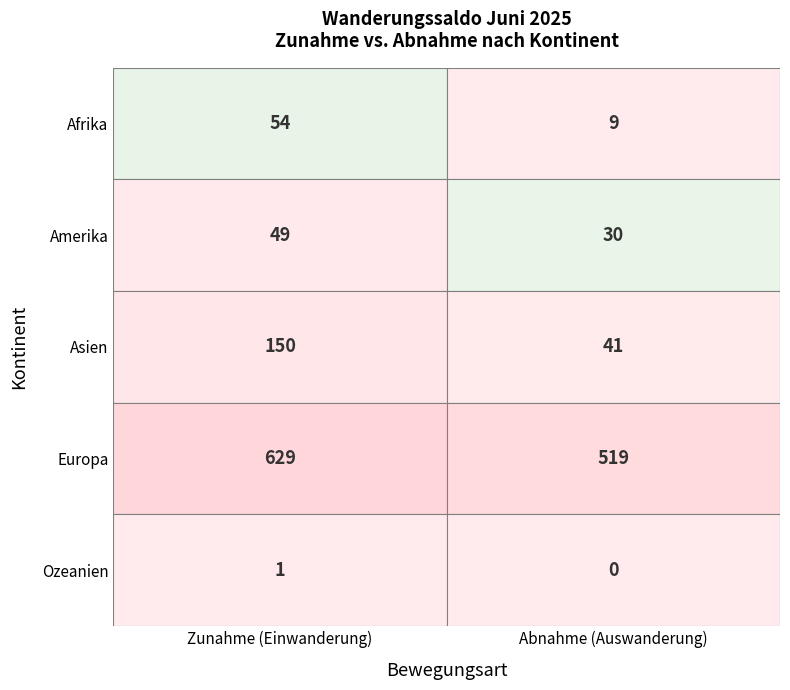

What is the maximum value for Ozeanien?

1